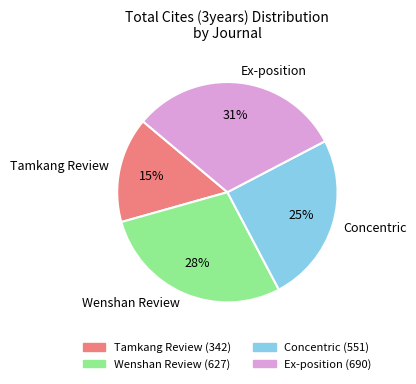

Rank the categories by value from highest to lowest.

Ex-position, Wenshan Review, Concentric, Tamkang Review